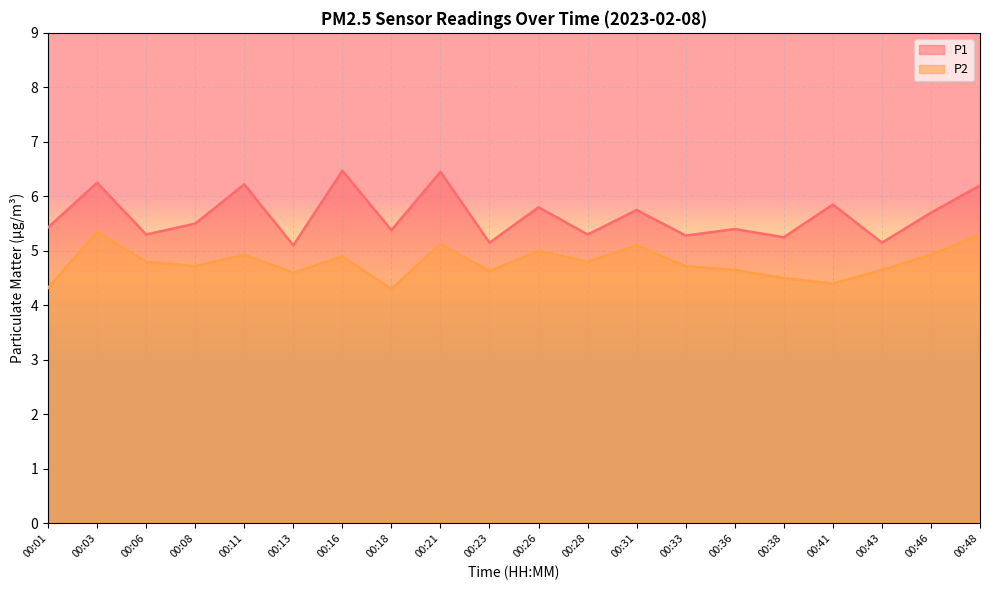

True or false: P1 has a value of 2.2 at 00:18.

False